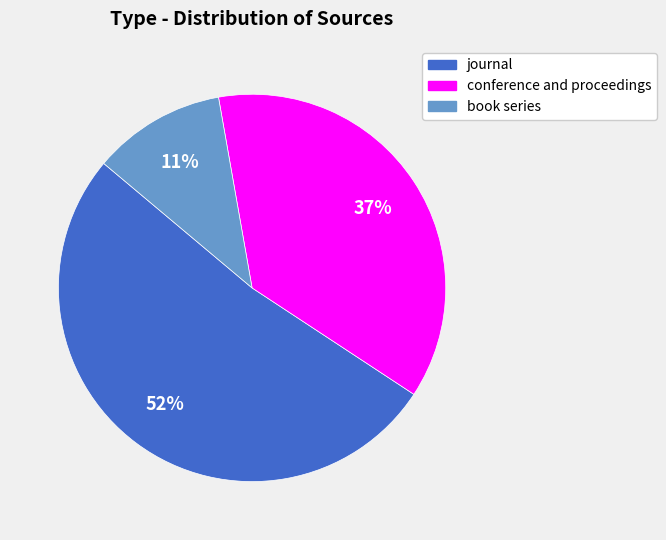

Is there a majority slice in this chart?

Yes